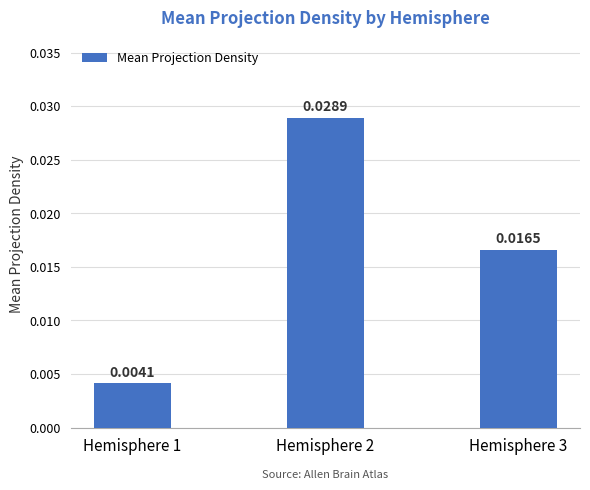

Does the chart contain any negative values?

No